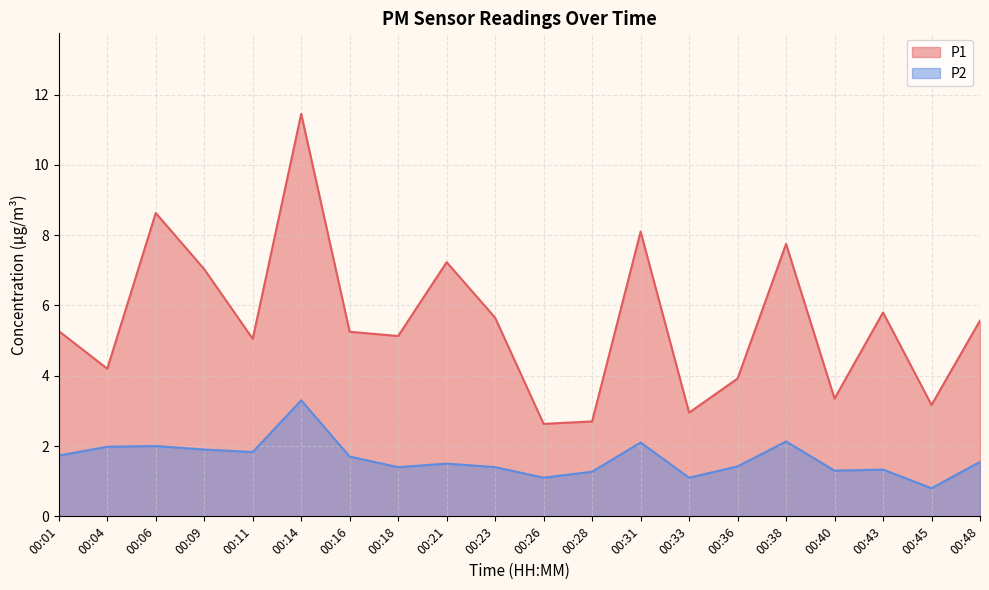

What is the minimum value shown in the chart?

0.8